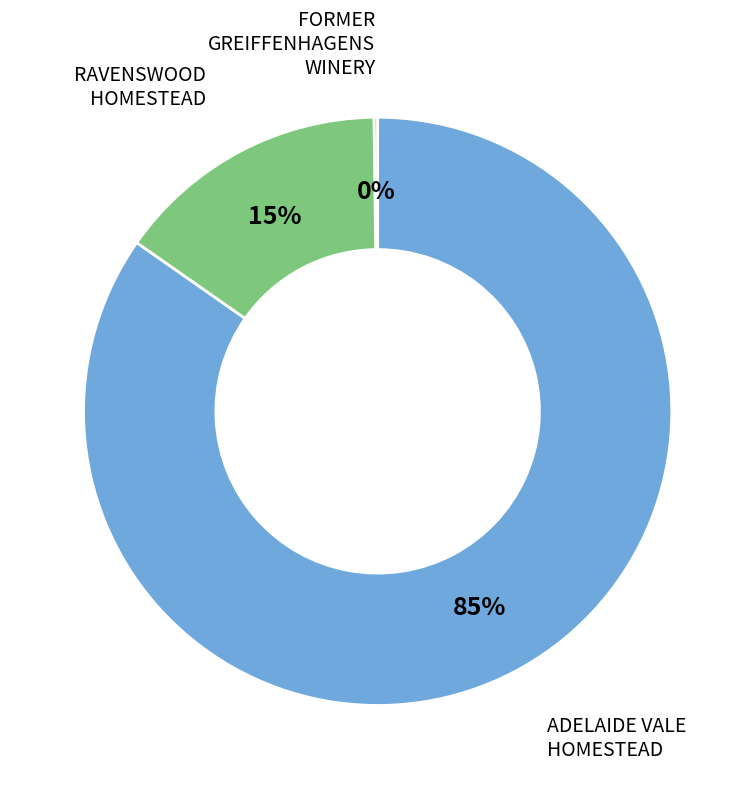

To the nearest percent, what is the difference between the largest and smallest slice percentages?

85%